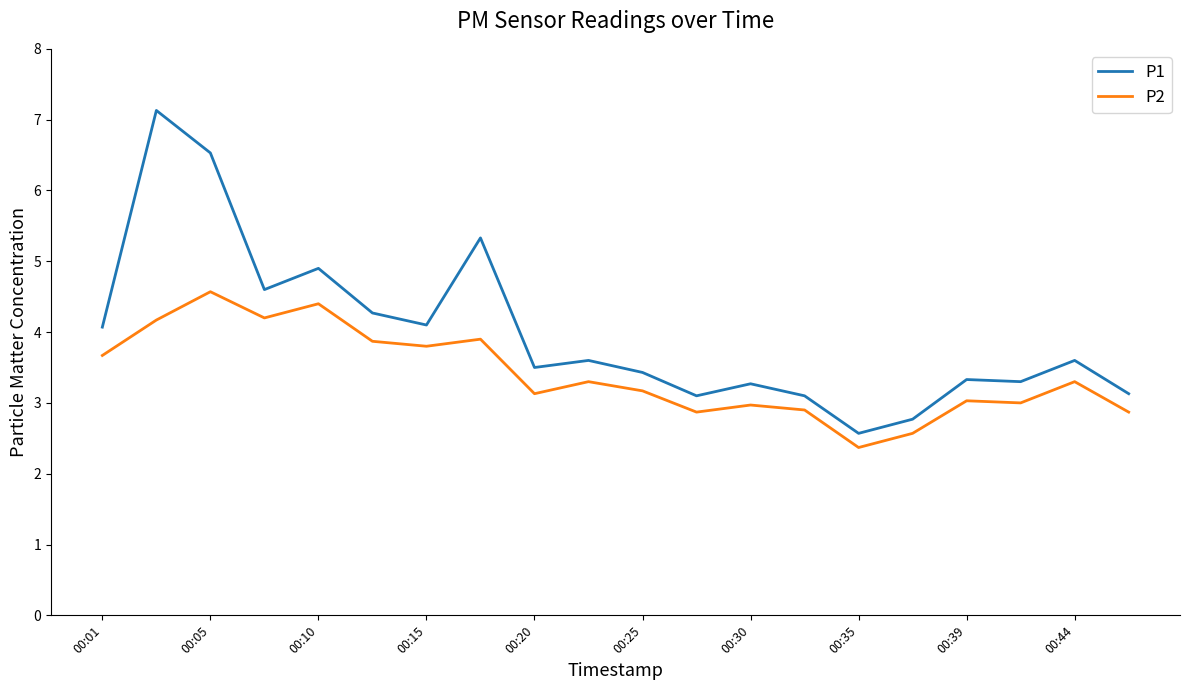

What is the smallest value displayed?

2.4